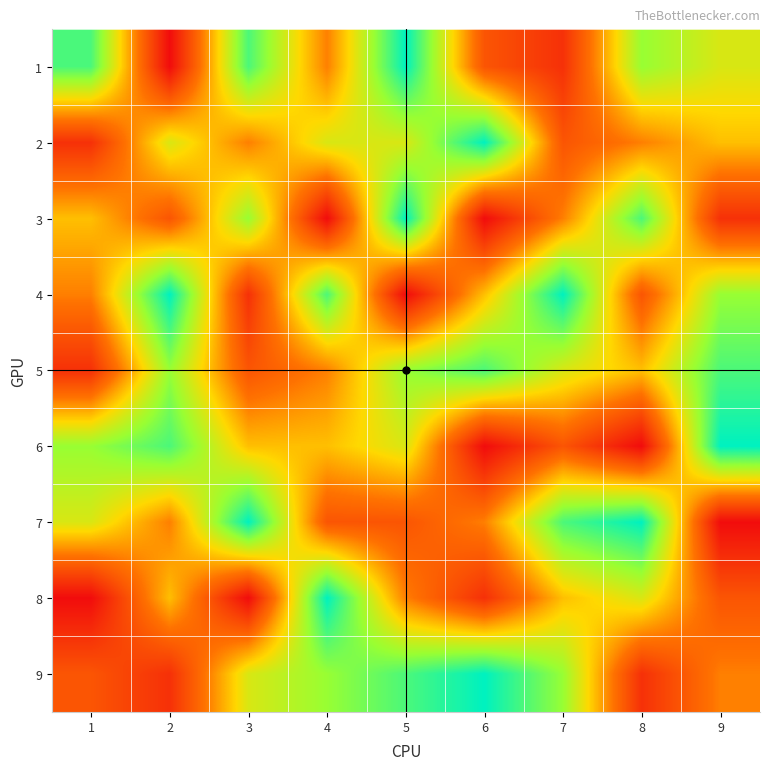

Count the number of categories in the chart.

9